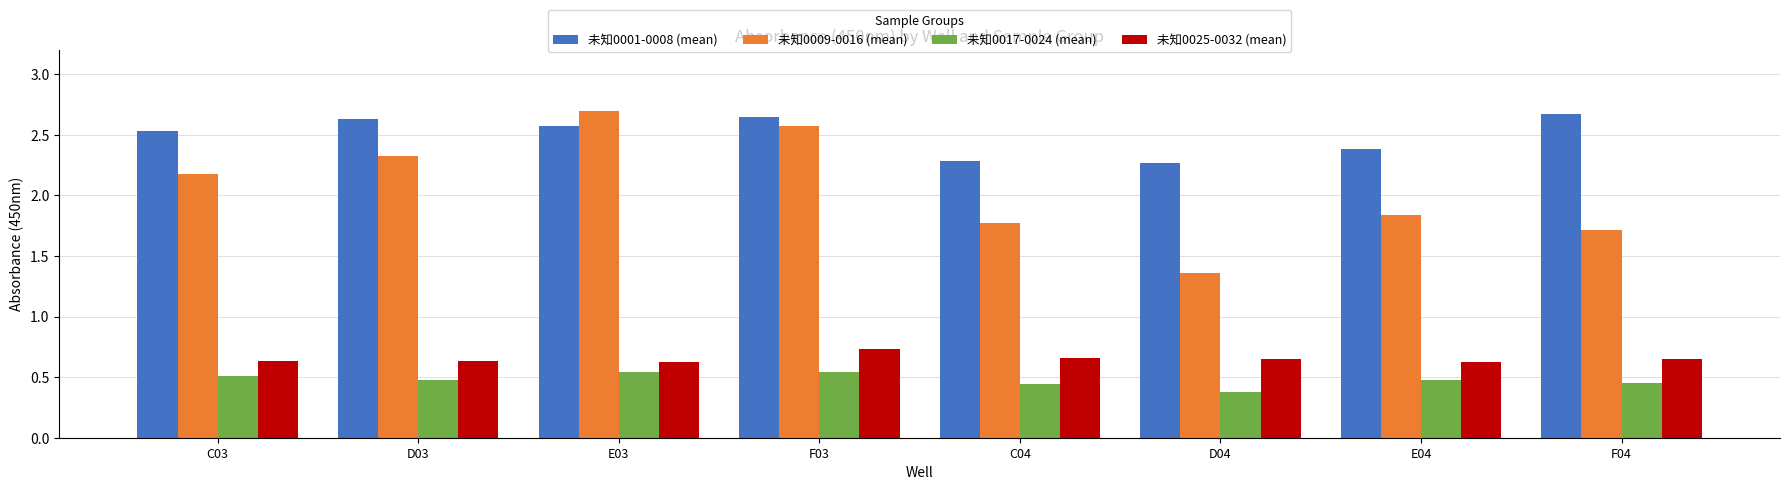

What is the difference between the maximum and minimum values in the 未知0009-0016 (mean) series?

1.3